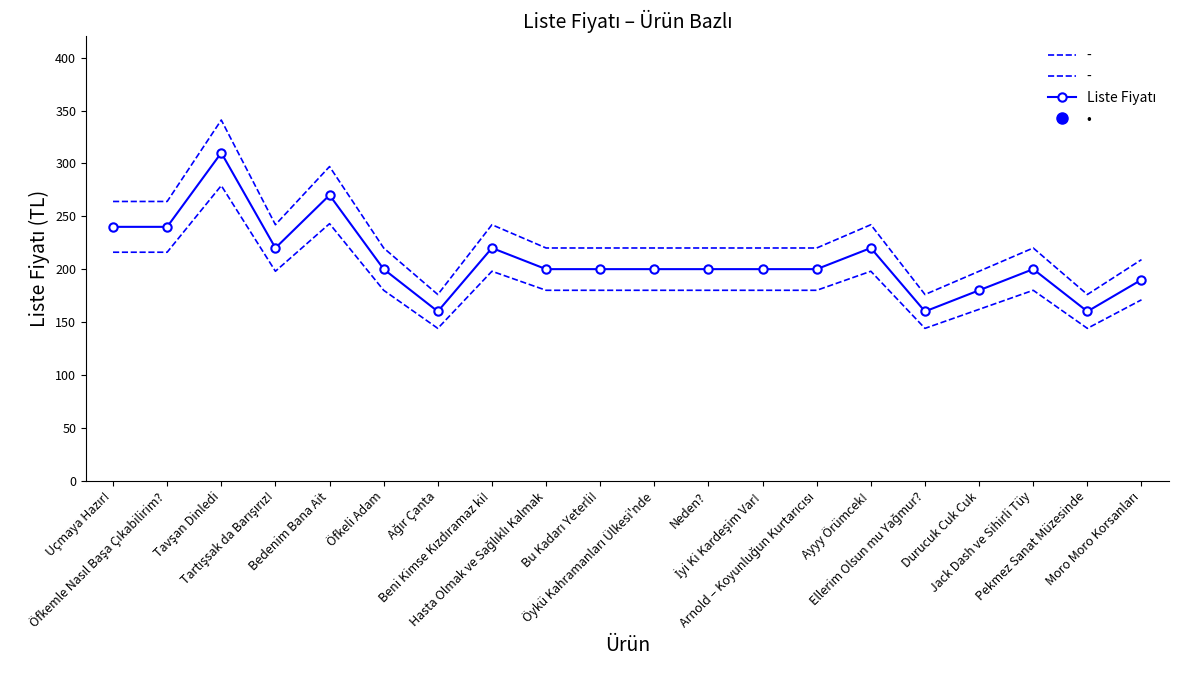

What is the sum of the values at Moro Moro Korsanları and Bedenim Bana Ait?

460